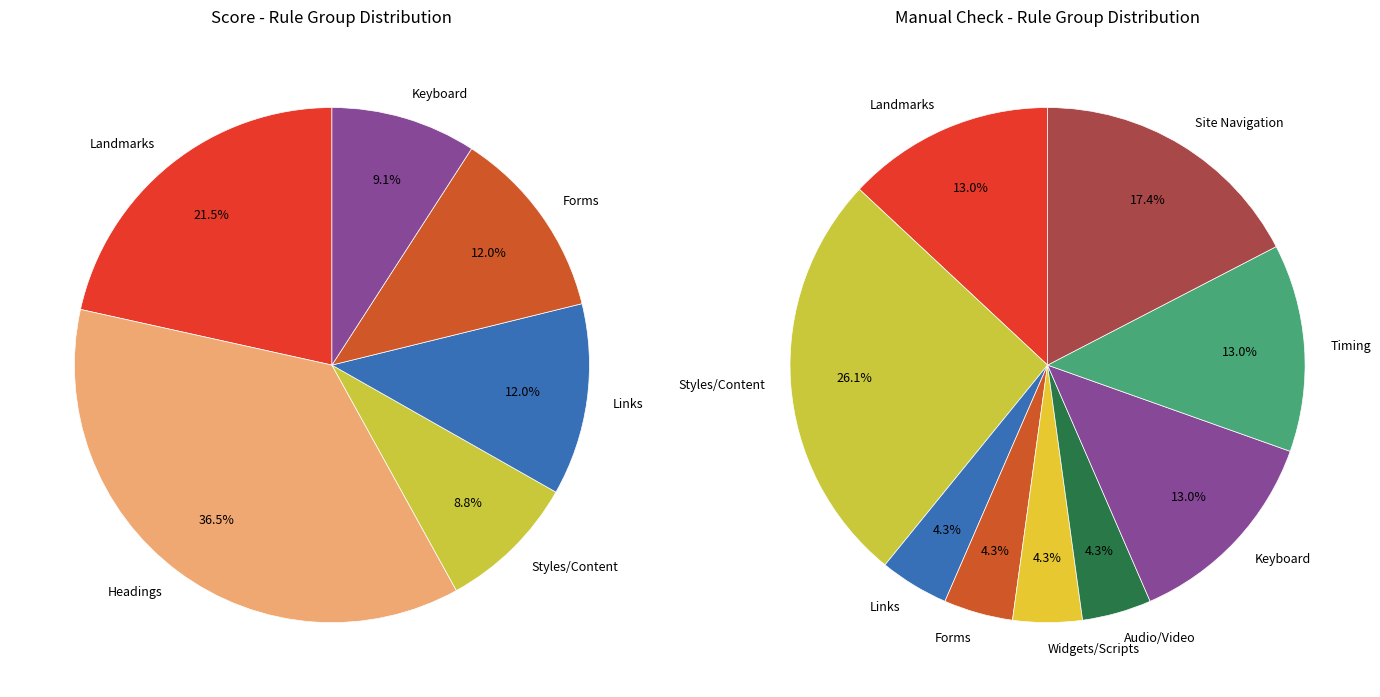

Which category has the biggest portion of the pie?

Styles/Content